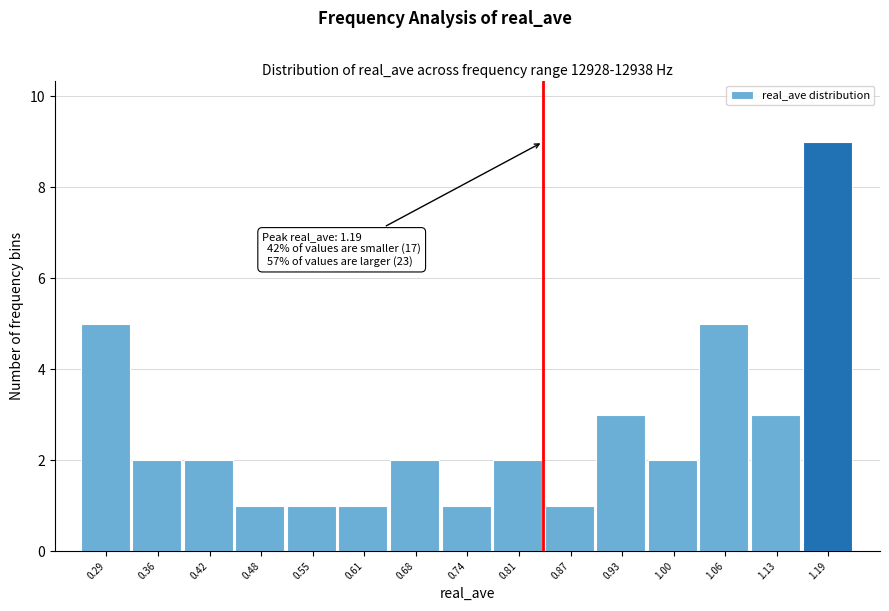

Over which range of the x-axis is the bar tallest?

1.16 to 1.22